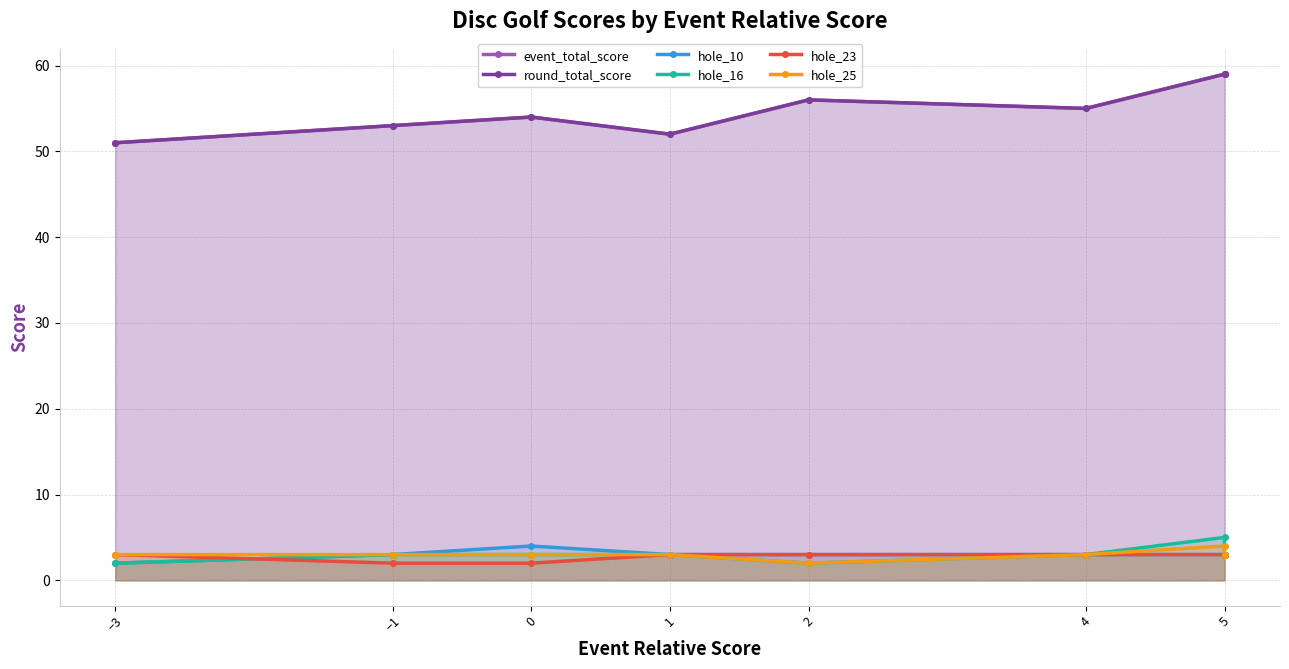

Is it true that hole_16 equals 5 at 4?

False